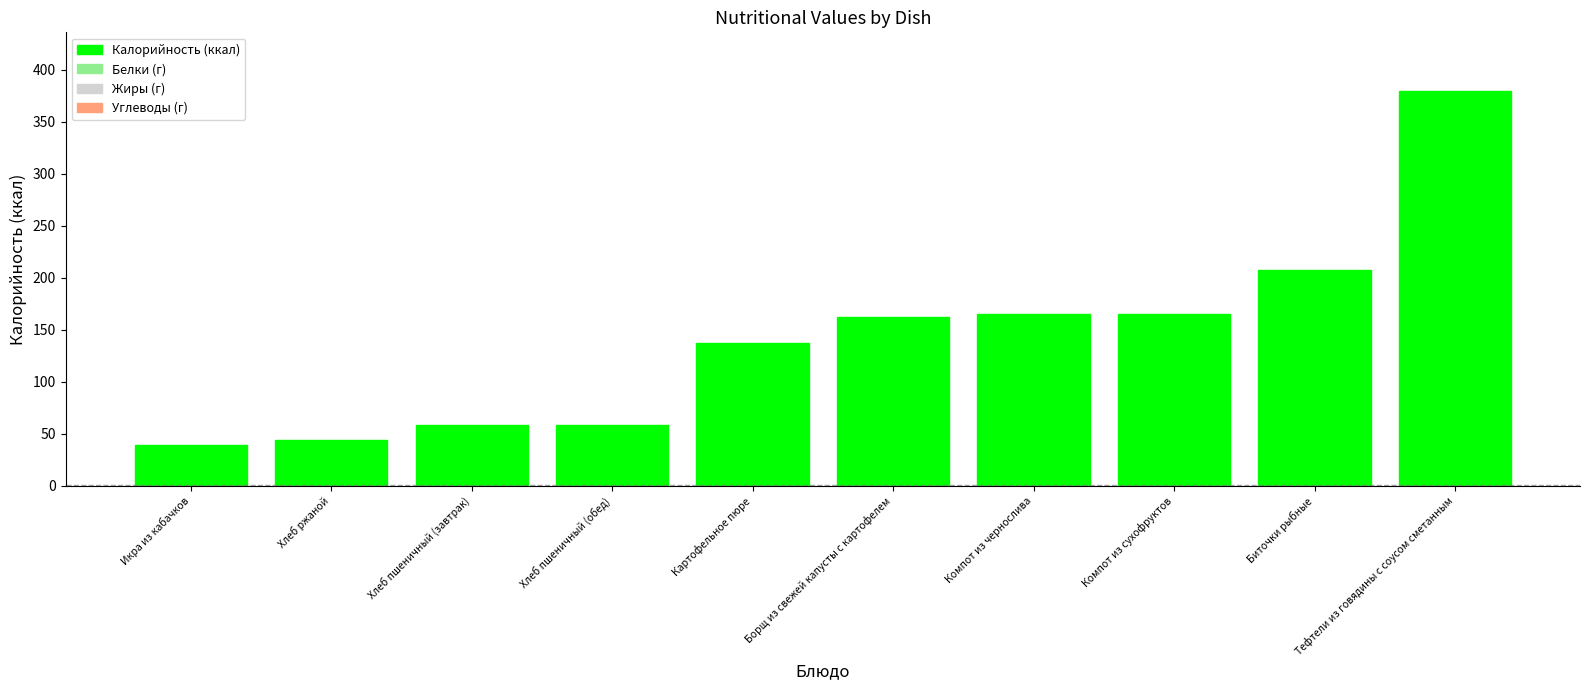

What is the difference between the values at Картофельное пюре and Хлеб пшеничный (завтрак)?

78.8